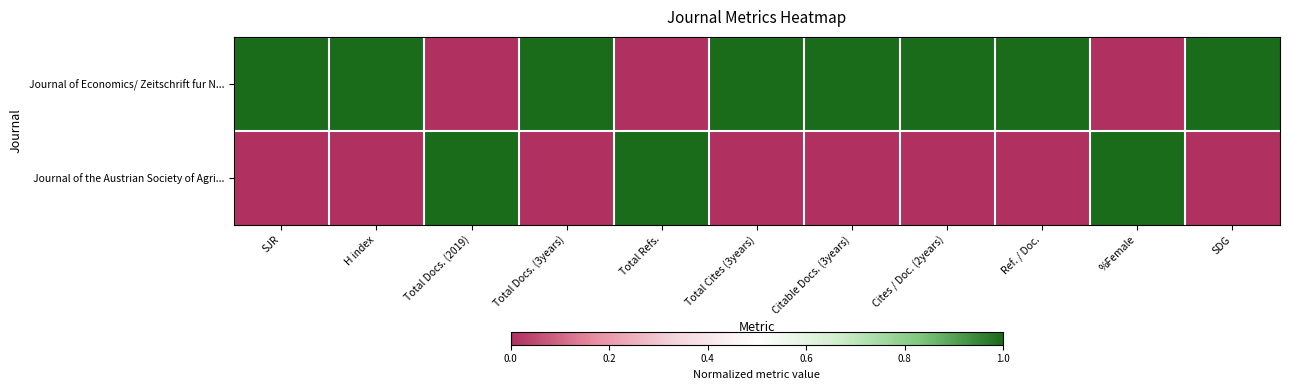

At which category does the chart reach its minimum across all series?

Total Docs. (2019)